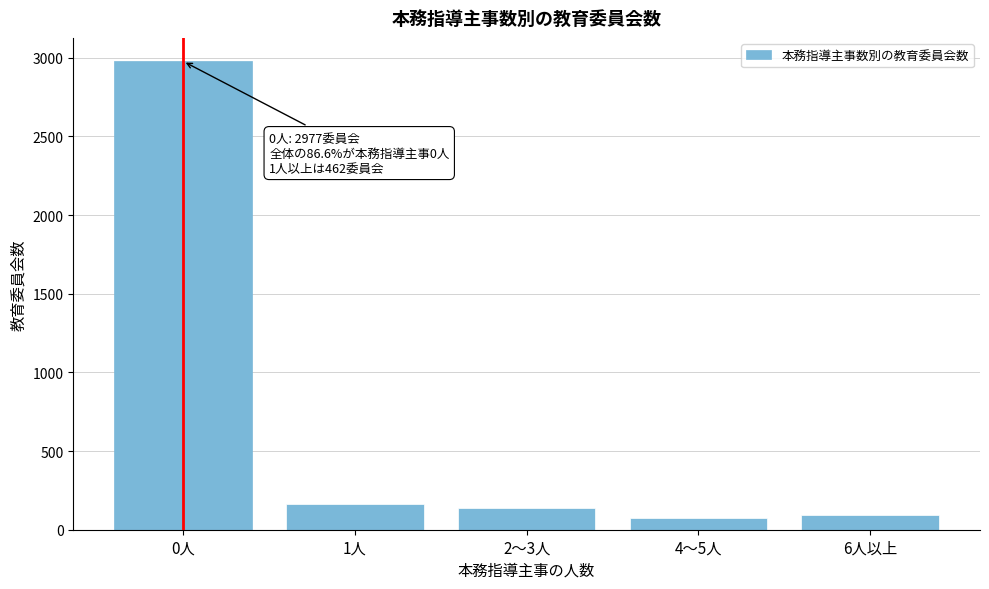

Reading left to right, what are all the values shown in this chart?

2977	161	138	72	91